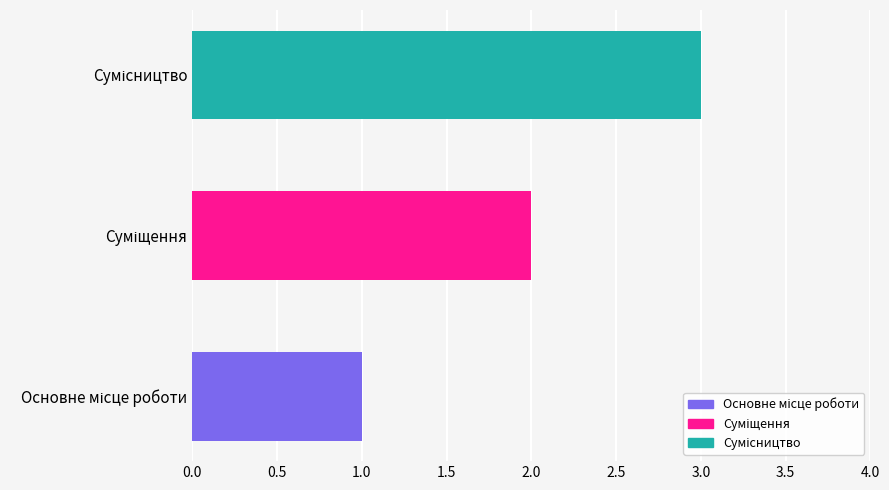

What is the sum of all values?

6